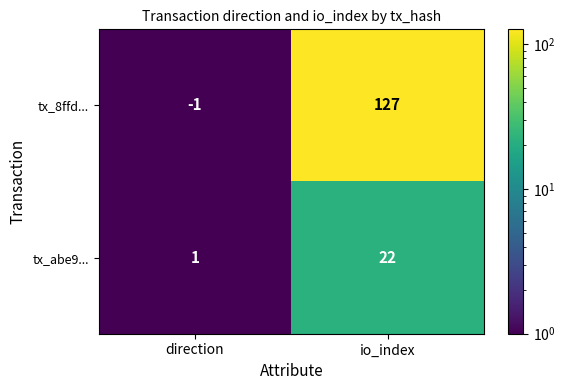

At how many categories does at least one series exceed 120?

1